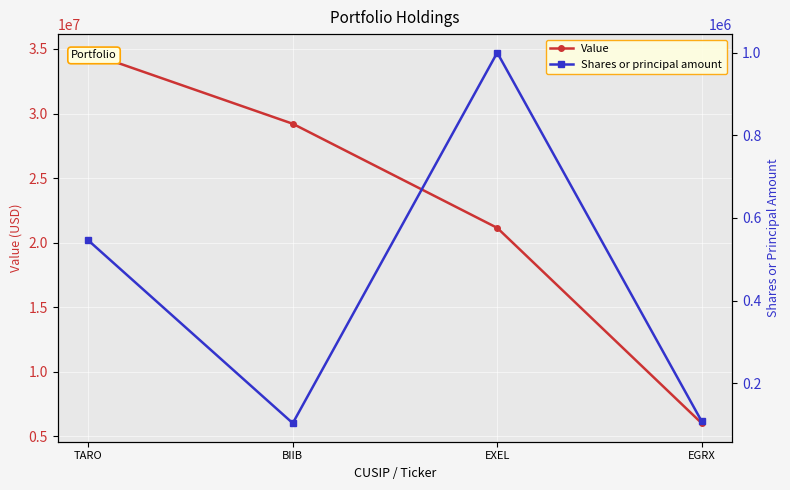

What are all the series names shown in the legend?

Value, Shares or principal amount